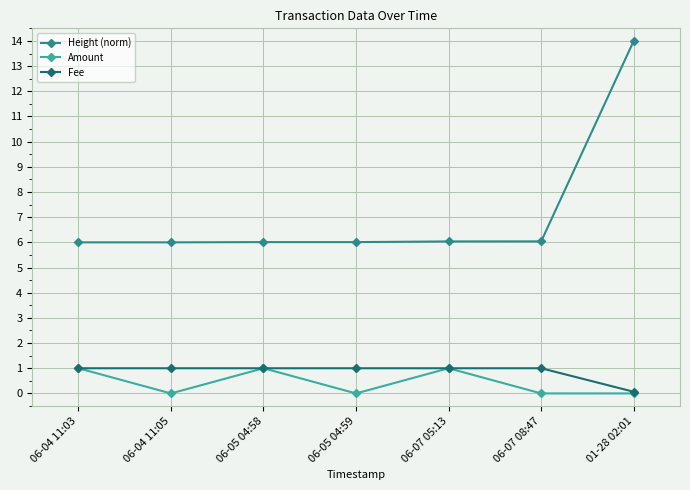

How many Fee values are between 1 and 2?

6